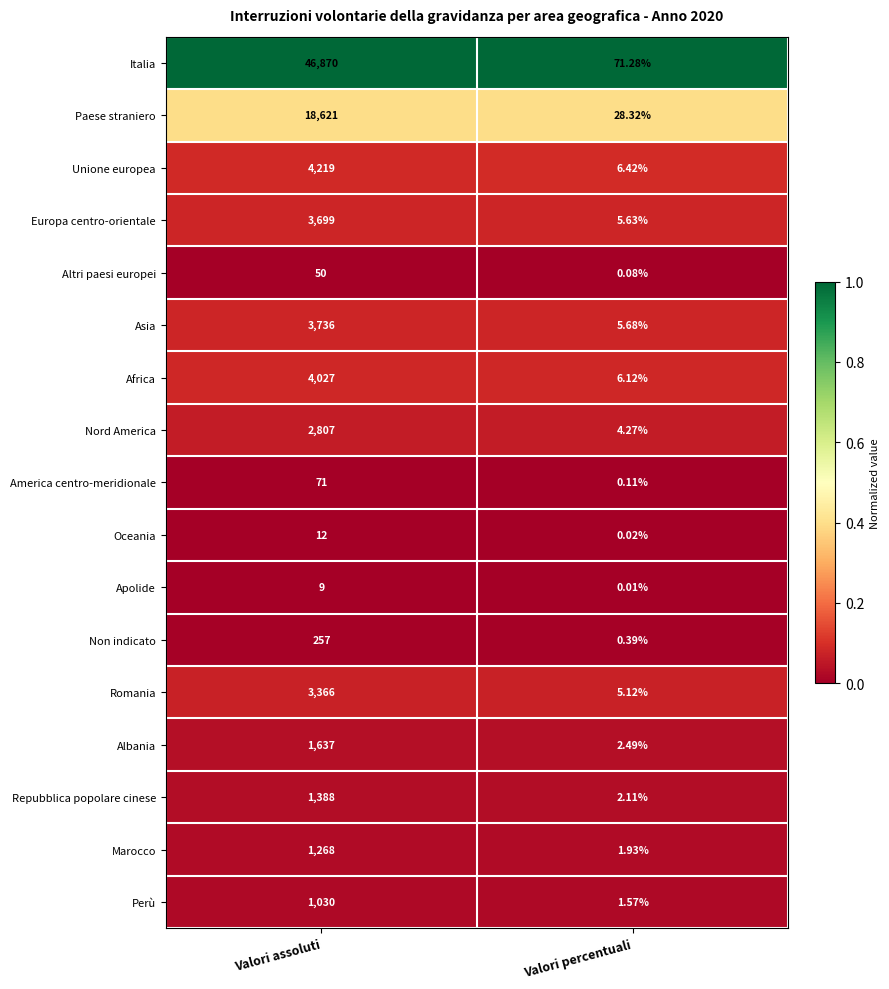

At Valori percentuali, list the series in order from largest to smallest.

Italia, Paese straniero, Unione europea, Africa, Asia, Europa centro-orientale, Romania, Nord America, Albania, Repubblica popolare cinese, Marocco, Perù, Non indicato, America centro-meridionale, Altri paesi europei, Oceania, Apolide